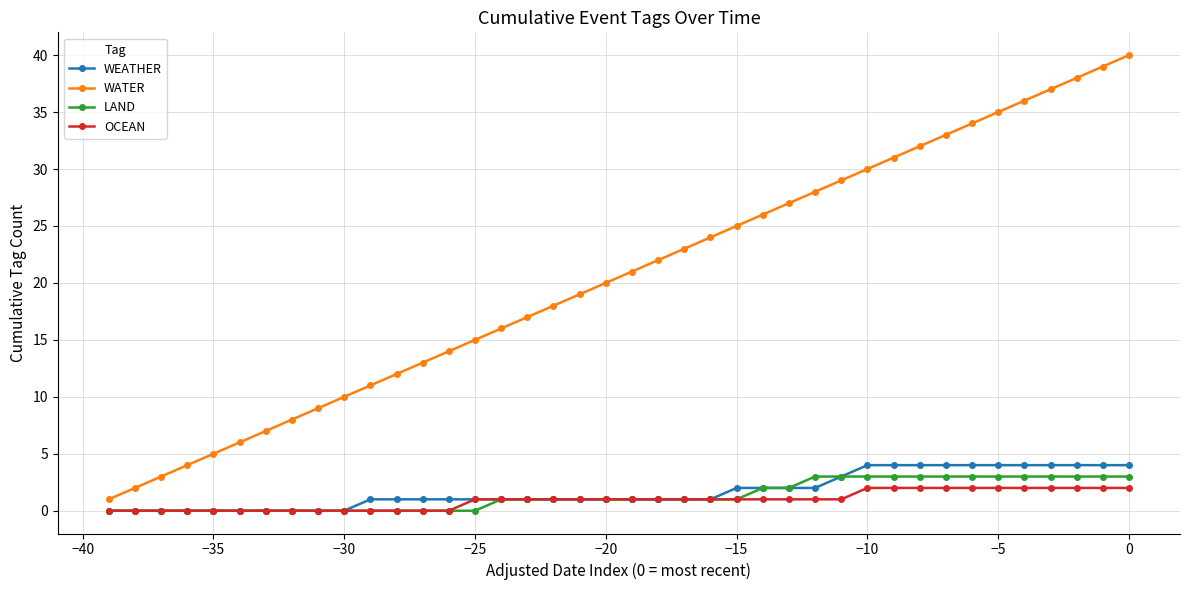

True or false: WATER has more than 1 points higher than both neighbors.

False